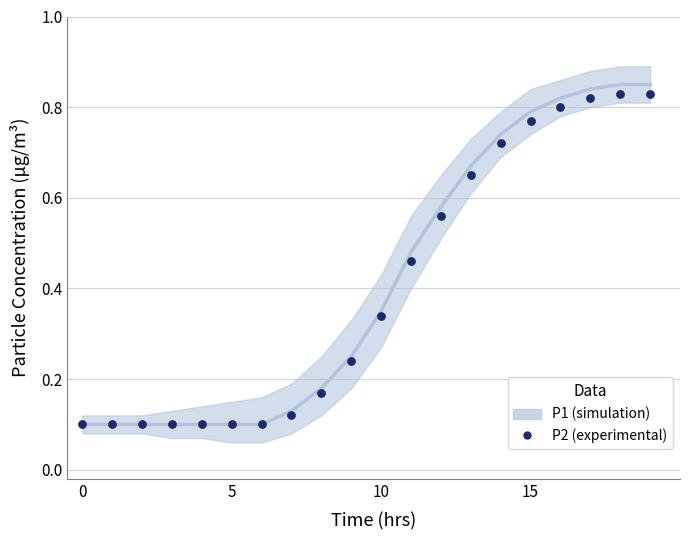

What are all the series names shown in the legend?

P1, P2